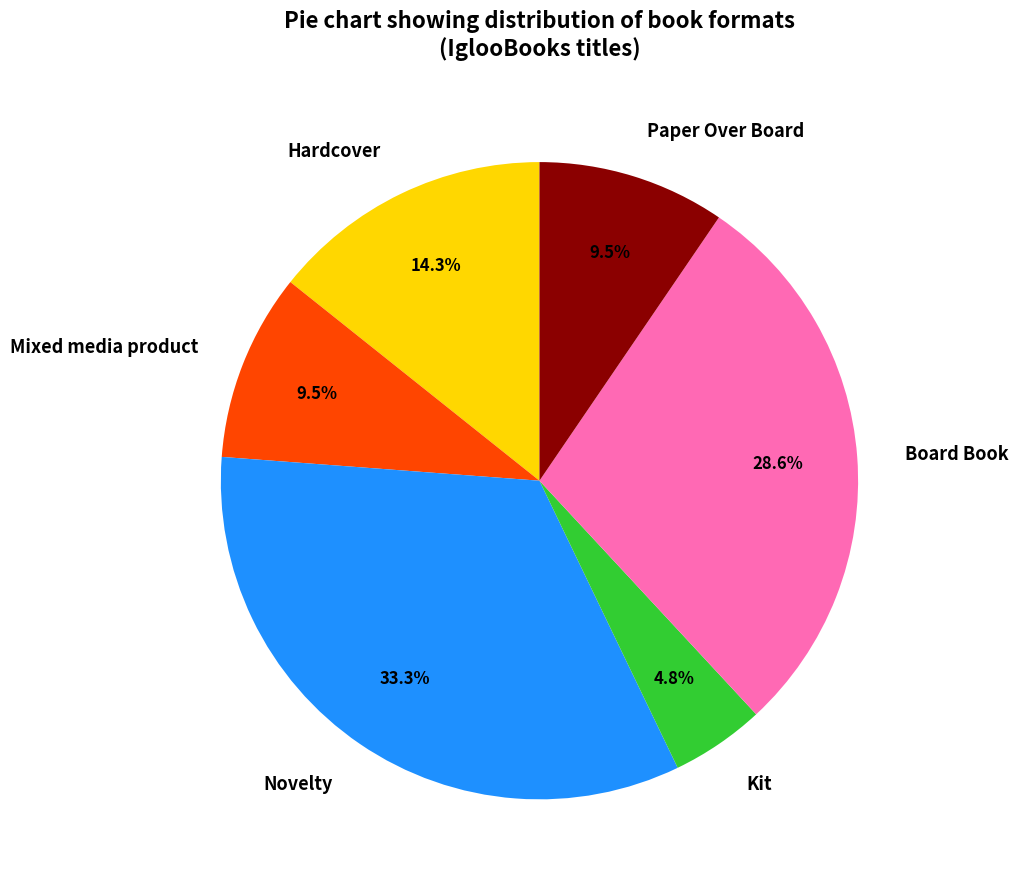

How many segments does this pie chart have?

6